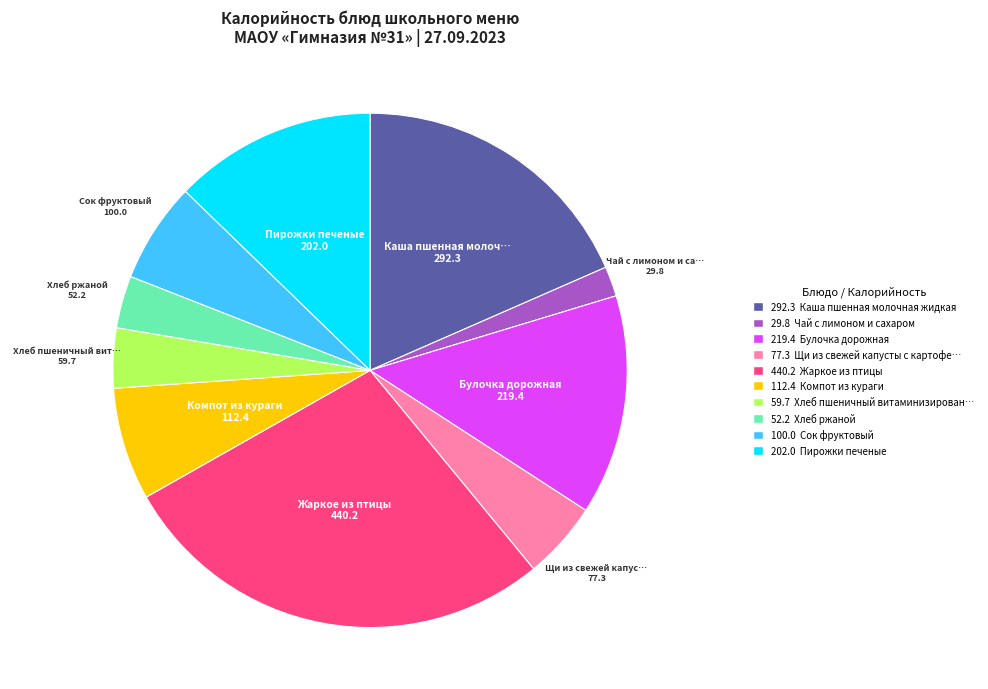

Which category has the biggest portion of the pie?

440.2 Жаркое из птицы